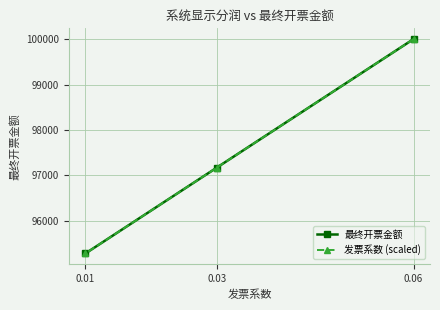

At which label does 最终开票金额 reach its minimum?

0.01